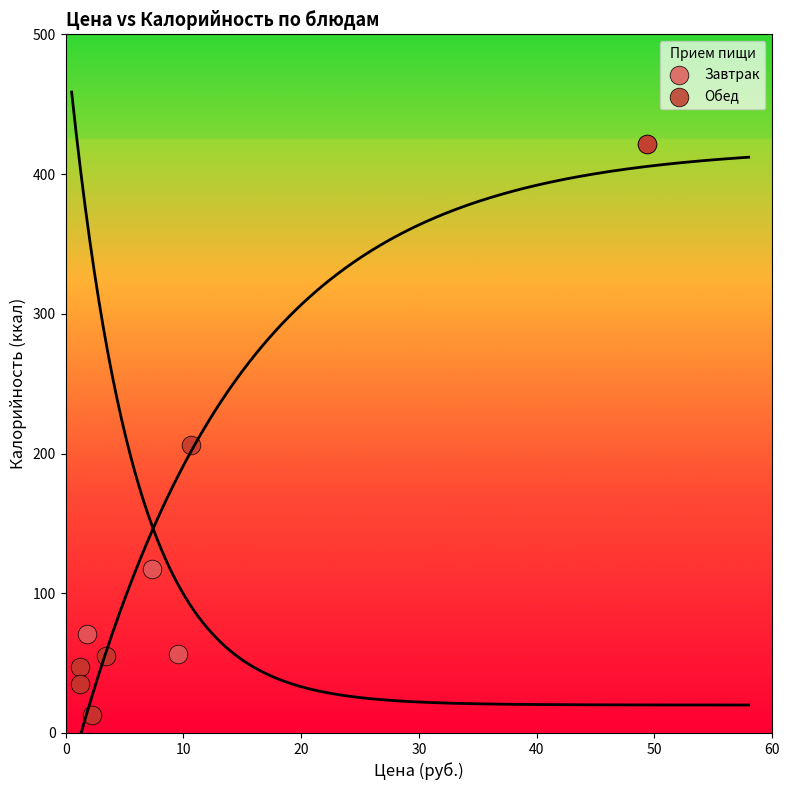

Which series contains the lowest Y value?

Обед